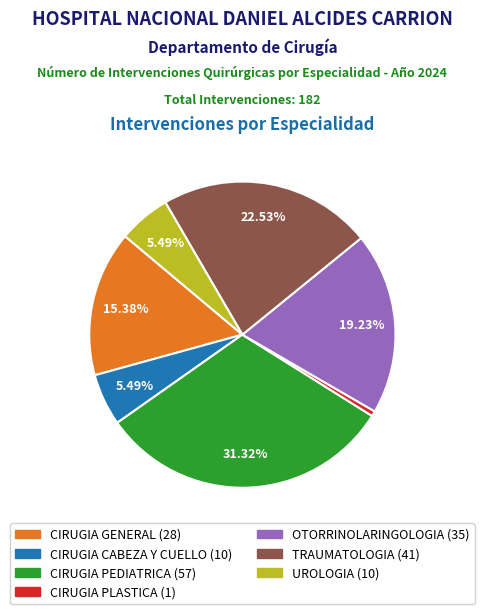

Is it true that OTORRINOLARINGOLOGIA is 19% of the pie?

True